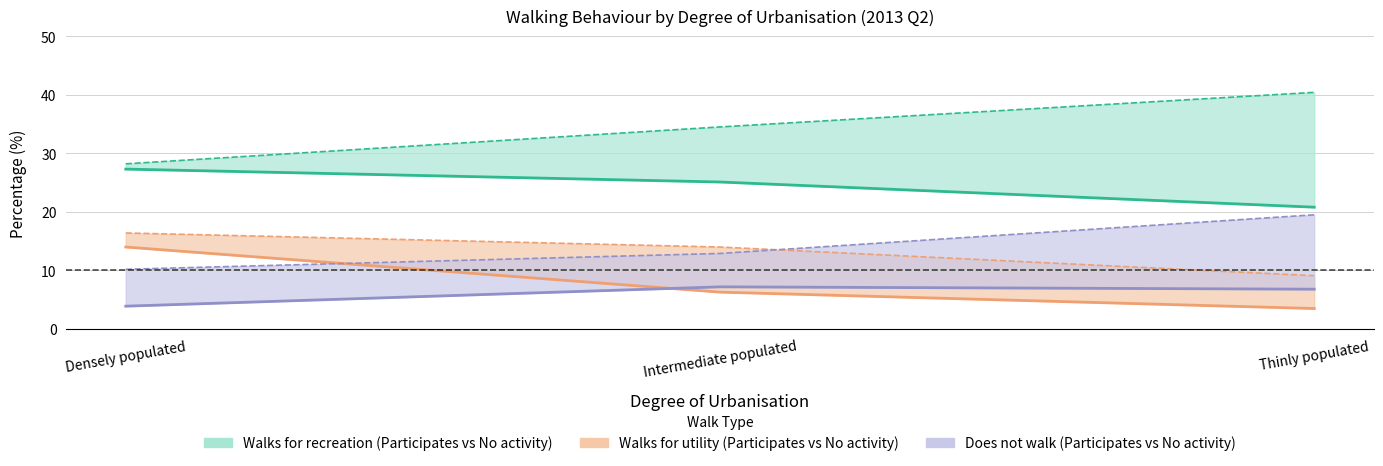

Which series has the widest spread of values?

Walks for recreational purposes - No other activity